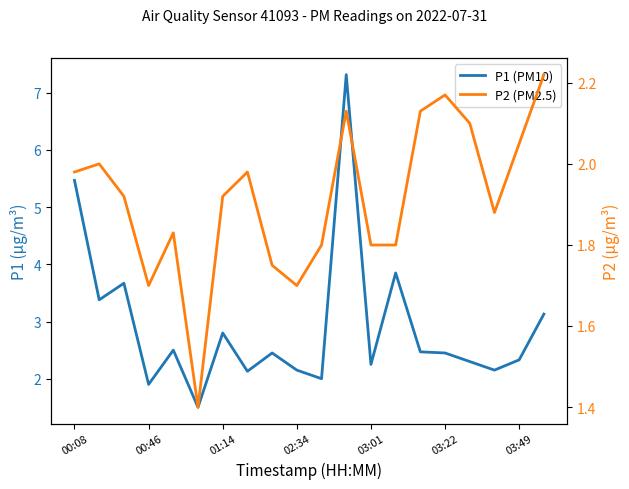

True or false: P2 (PM2.5) and P1 (PM10) cross at least once.

False